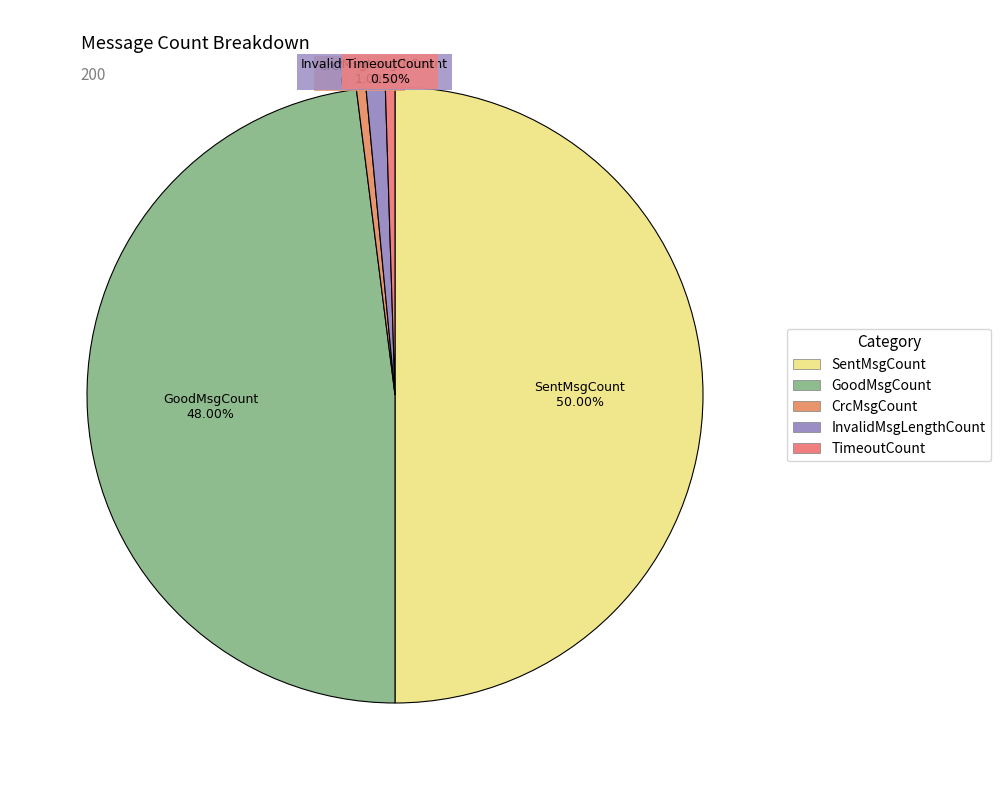

To the nearest percent, what is the average slice percentage?

20%